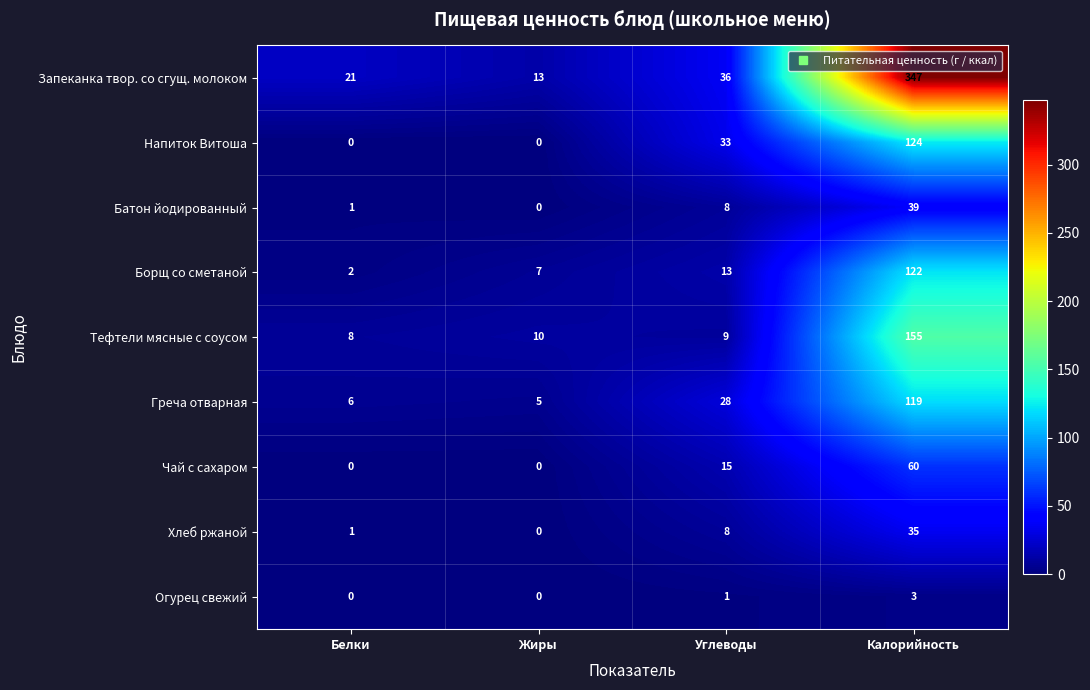

Rank the series by their maximum value, from lowest to highest.

Огурец свежий, Хлеб ржаной, Батон йодированный, Чай с сахаром, Греча отварная, Борщ со сметаной, Напиток Витоша, Тефтели мясные с соусом, Запеканка твор. со сгущ. молоком